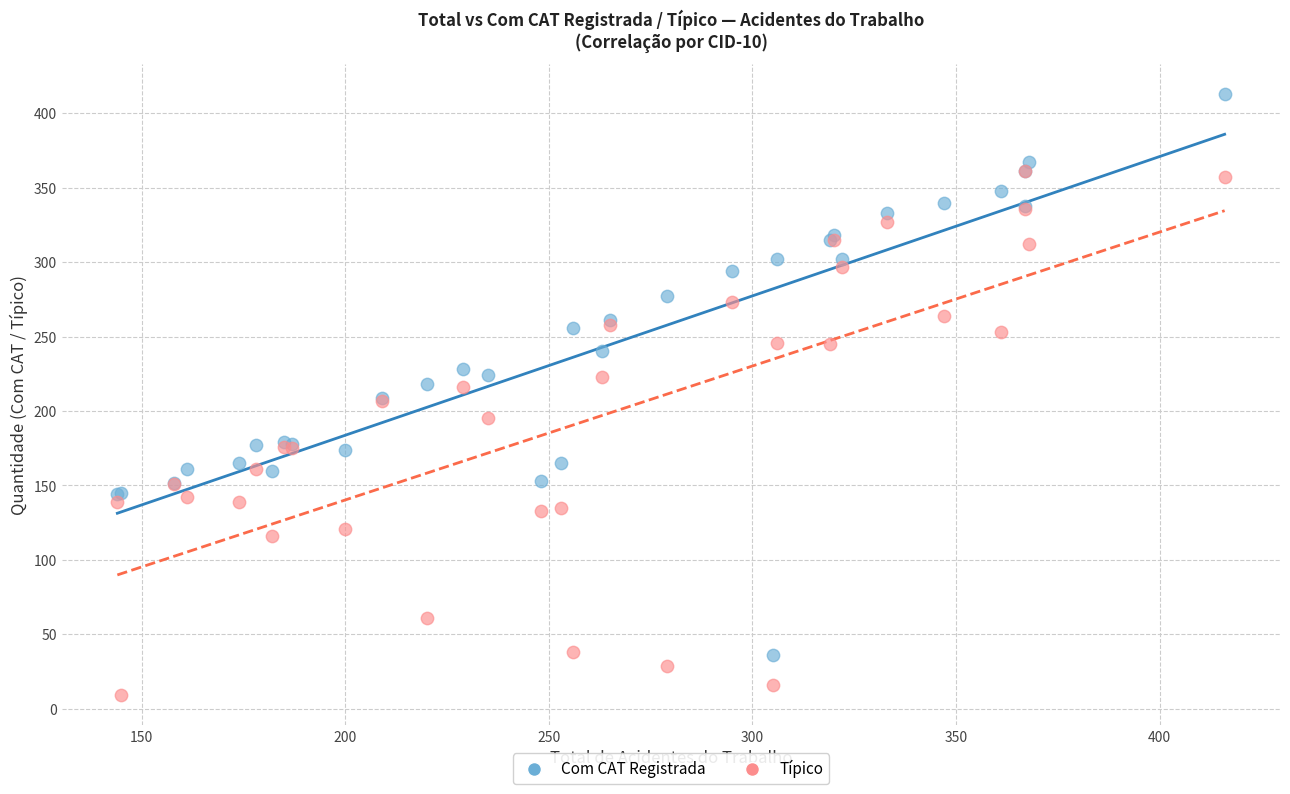

Which series has the largest Y range (max minus min)?

Com CAT Registrada